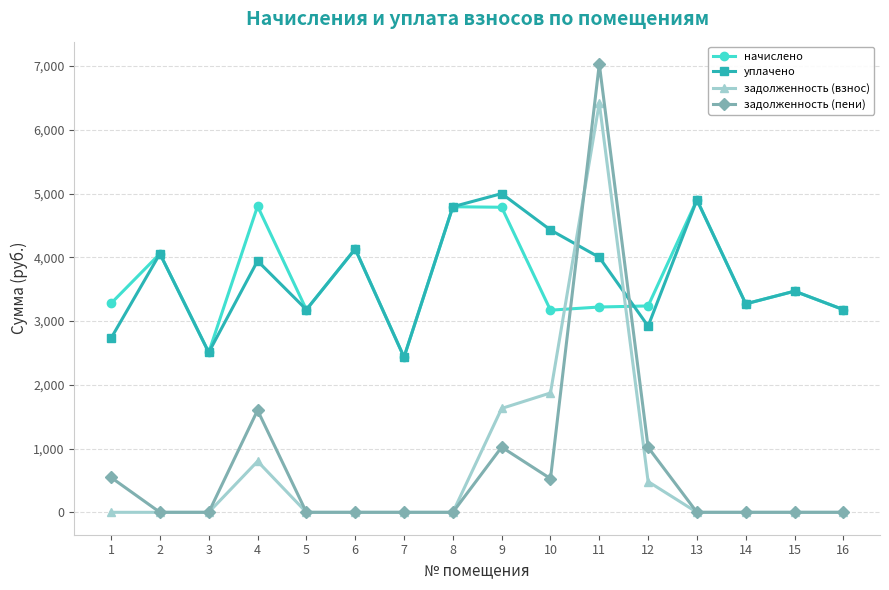

What is the total value across all series at 9?

12438.0